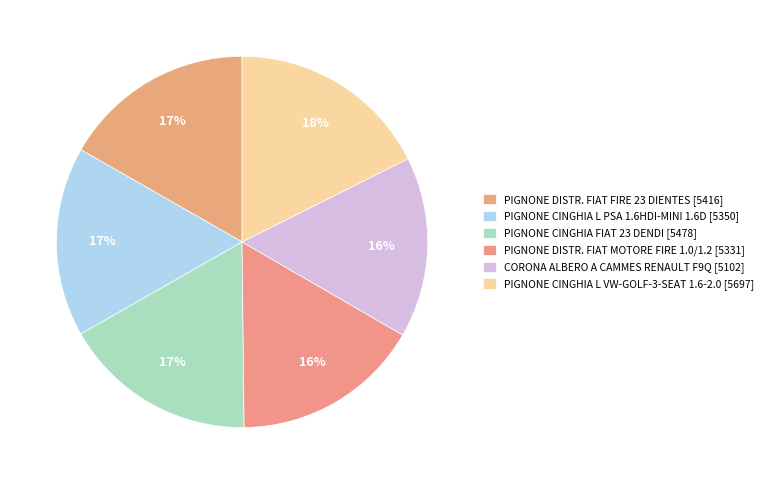

True or false: PIGNONE DISTR. FIAT MOTORE FIRE 1.0/1.2 accounts for 28% of the total.

False